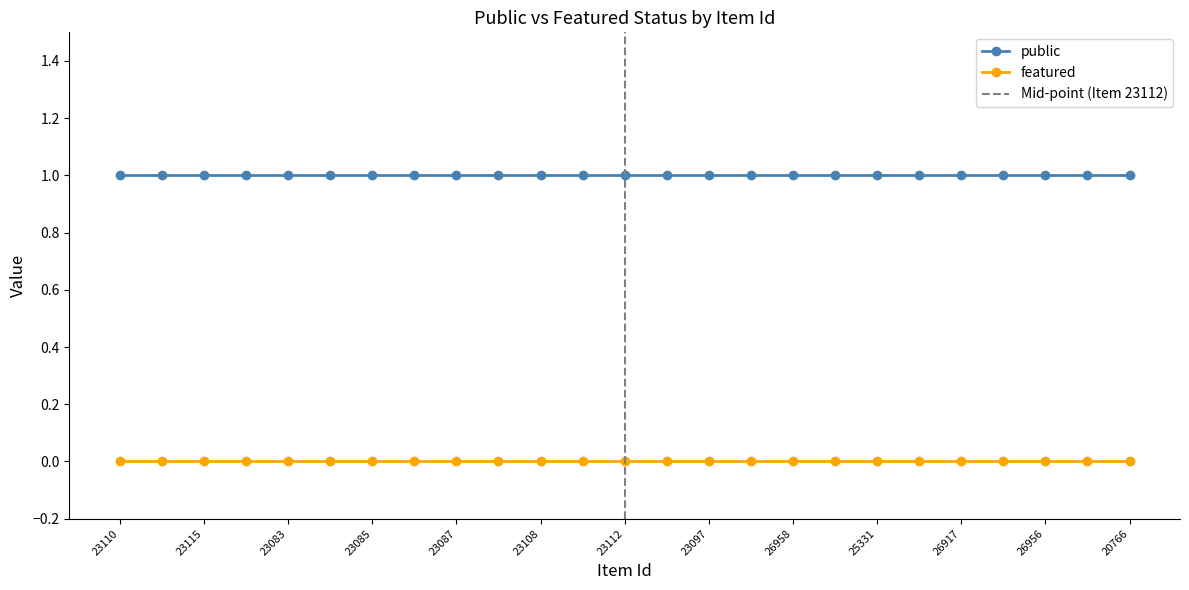

Count the number of categories in the chart.

25